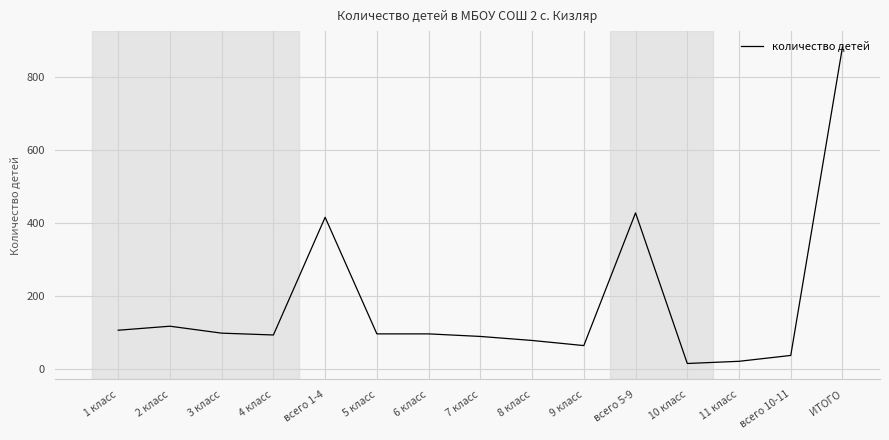

Approximately how many times larger is the value at 5 класс compared to всего 1-4?

0.2